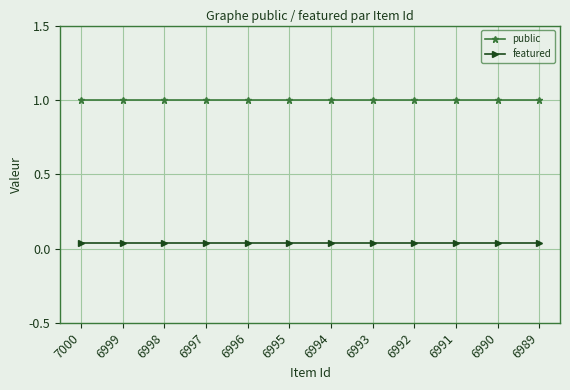

How many data points does each series have?

12